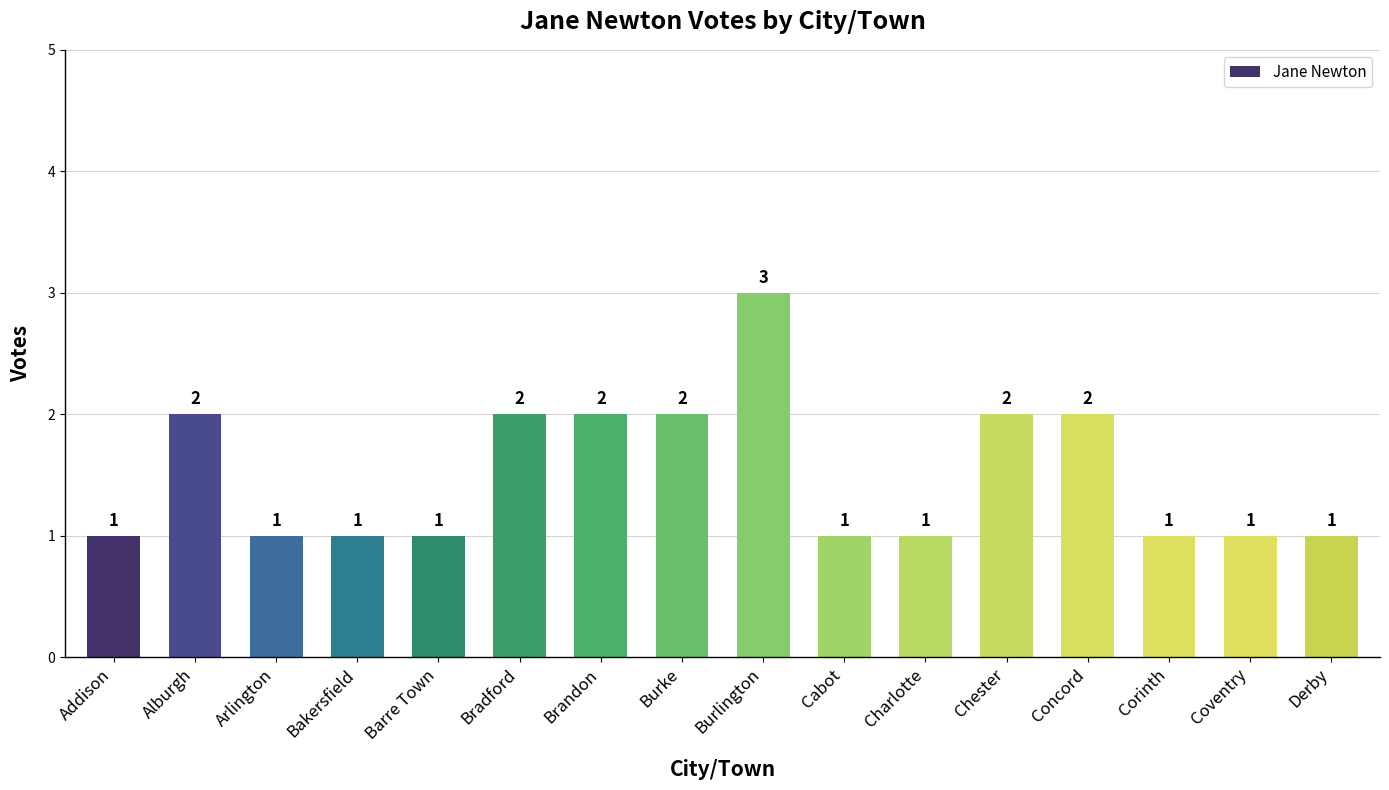

Reading right to left, what are all the values shown in this chart?

Derby=1	Coventry=1	Corinth=1	Concord=2	Chester=2	Charlotte=1	Cabot=1	Burlington=3	Burke=2	Brandon=2	Bradford=2	Barre Town=1	Bakersfield=1	Arlington=1	Alburgh=2	Addison=1